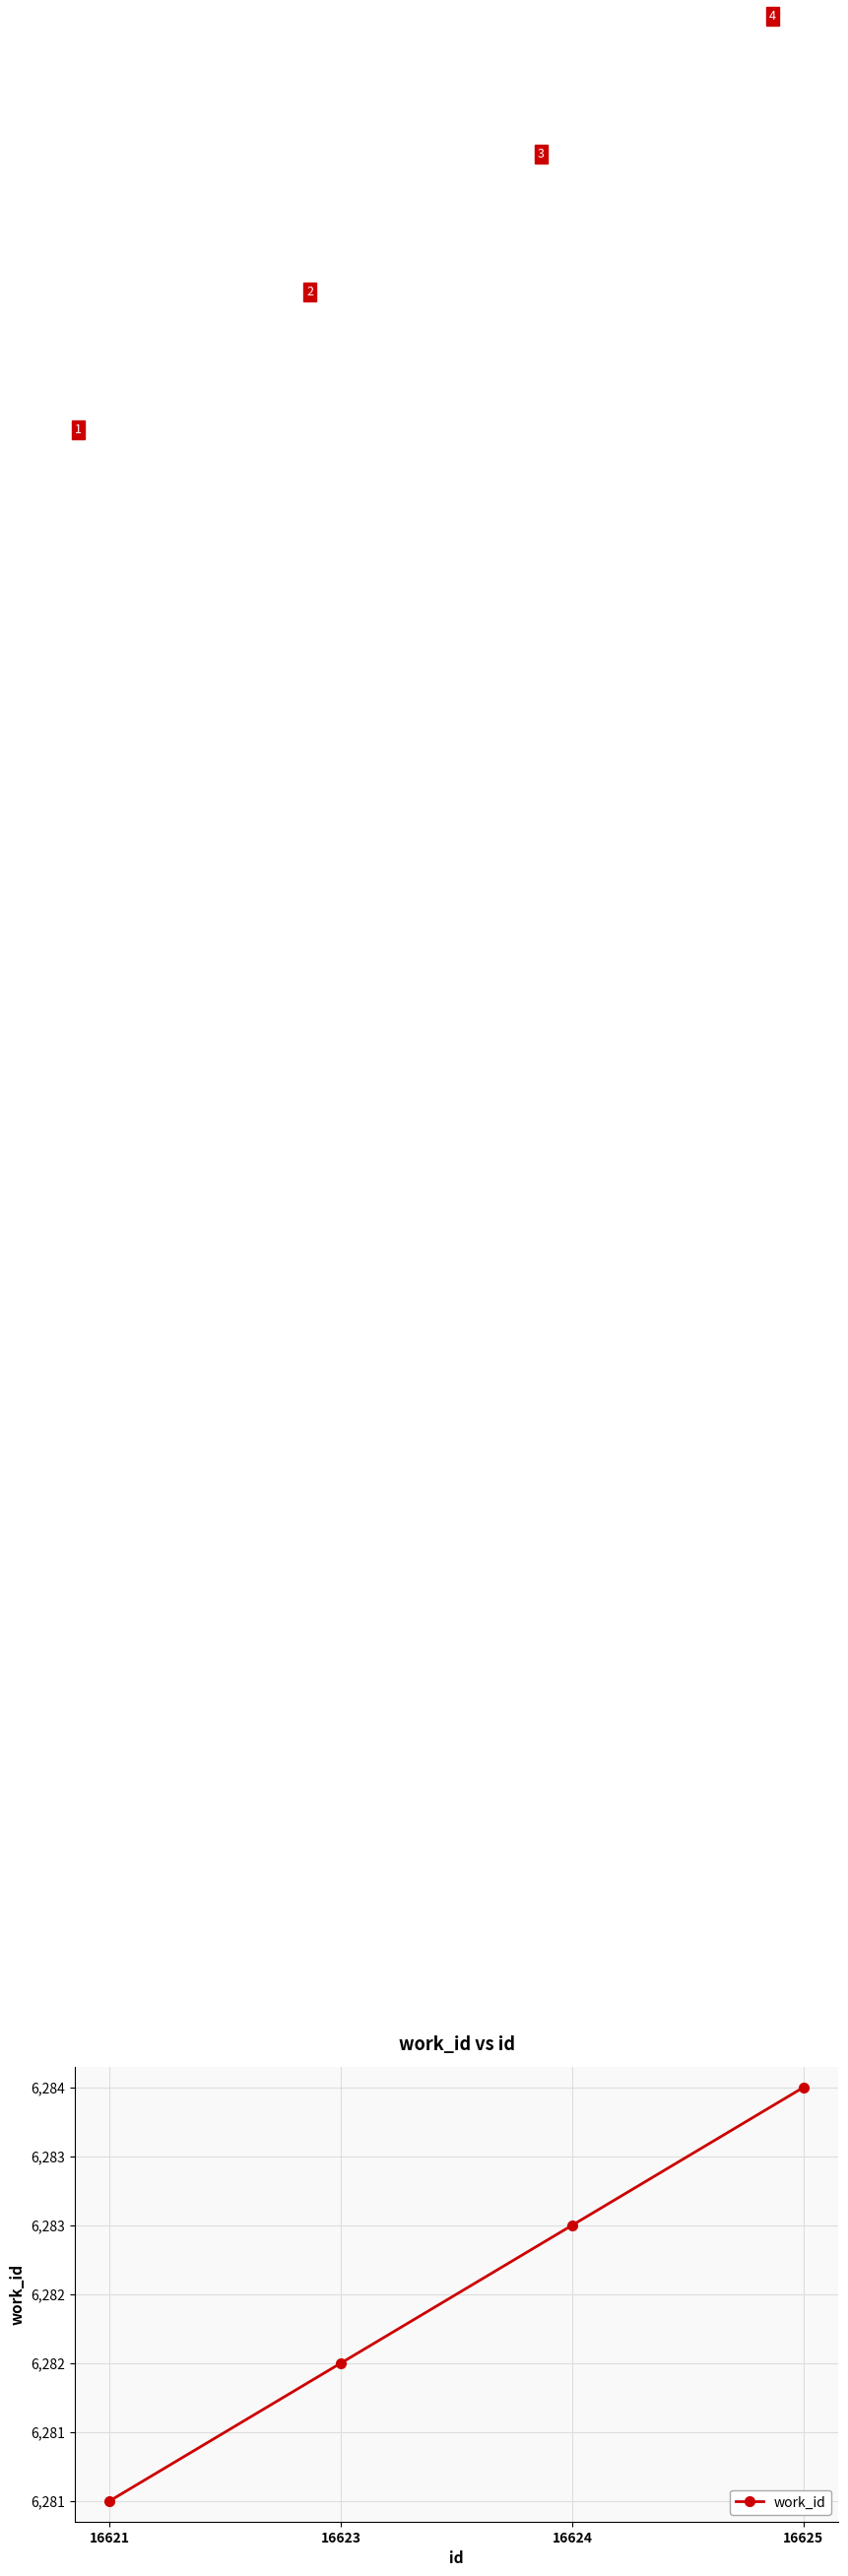

True or false: the data shows 6284 at 16625.

True